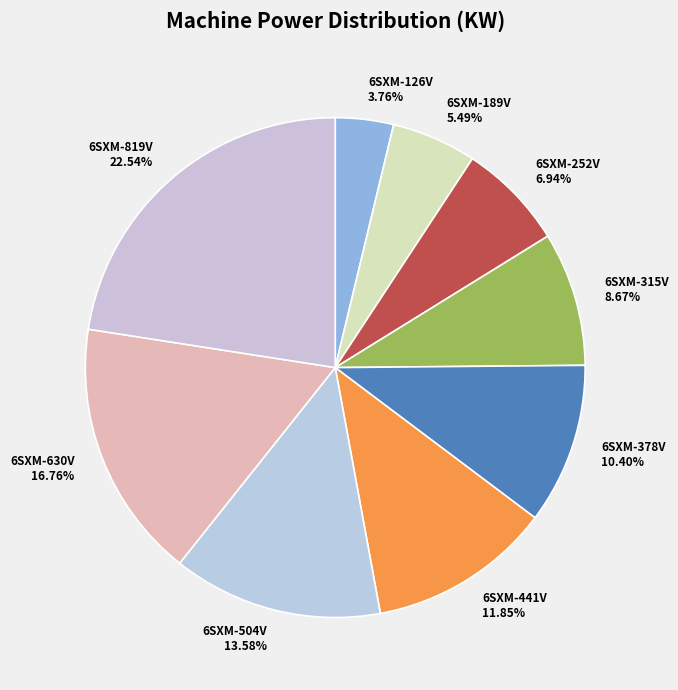

Combined, do 6SXM-252V and 6SXM-126V account for over 50%?

No